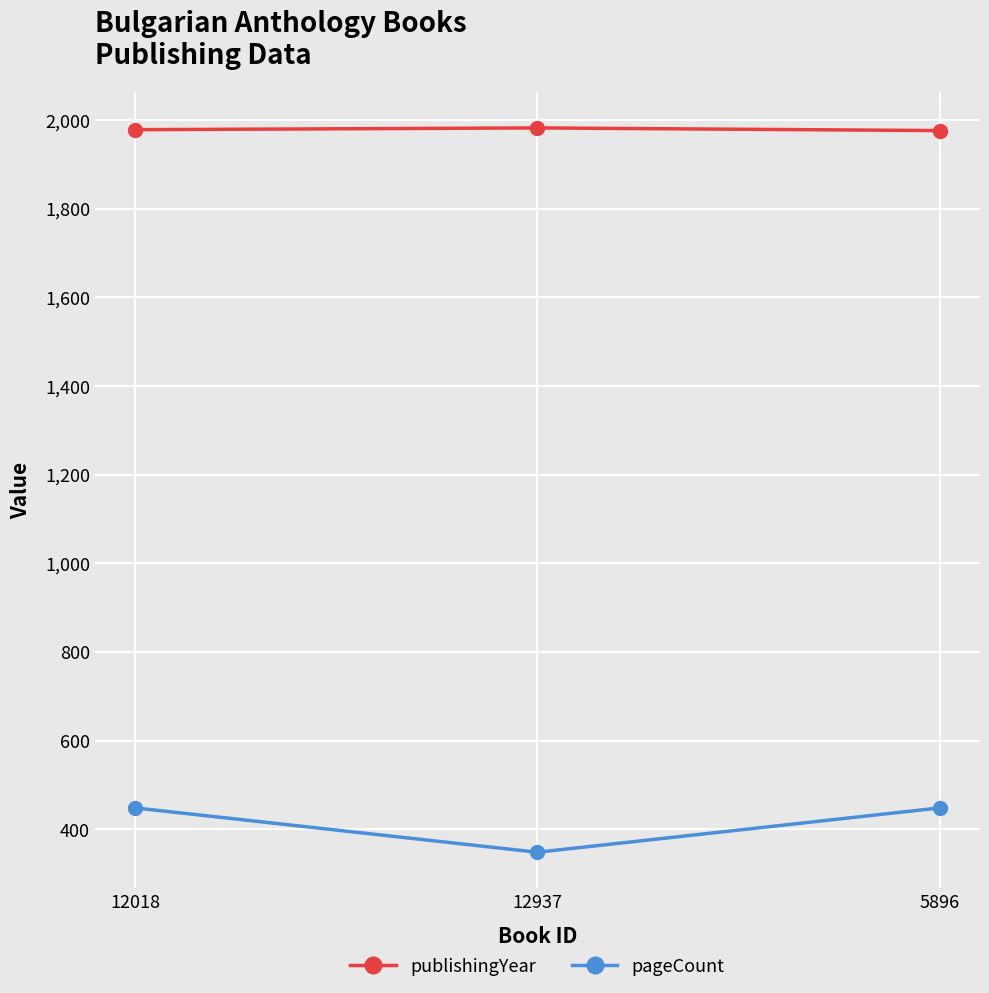

At how many categories does at least one series exceed 1167?

3